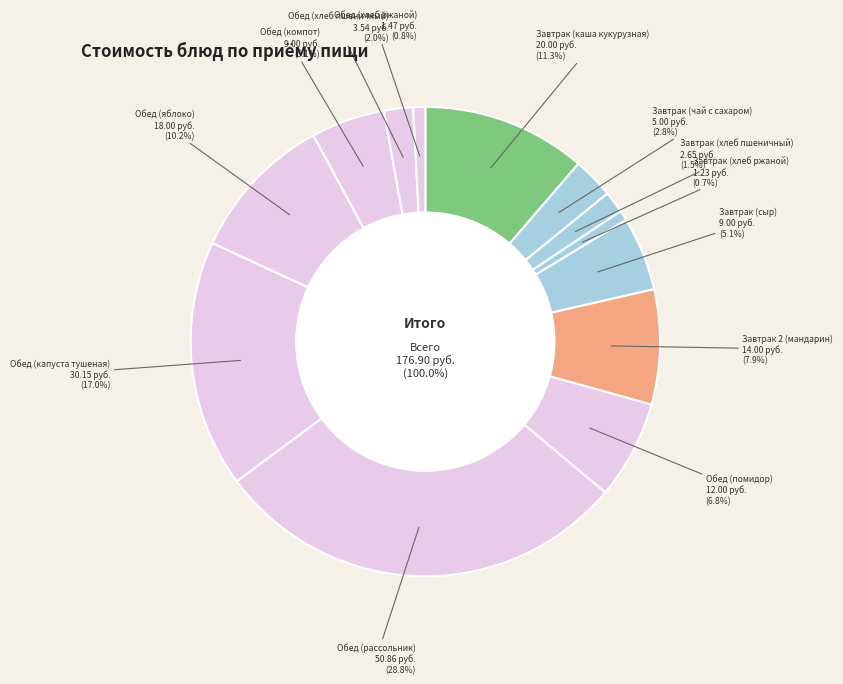

How many segments does this pie chart have?

13